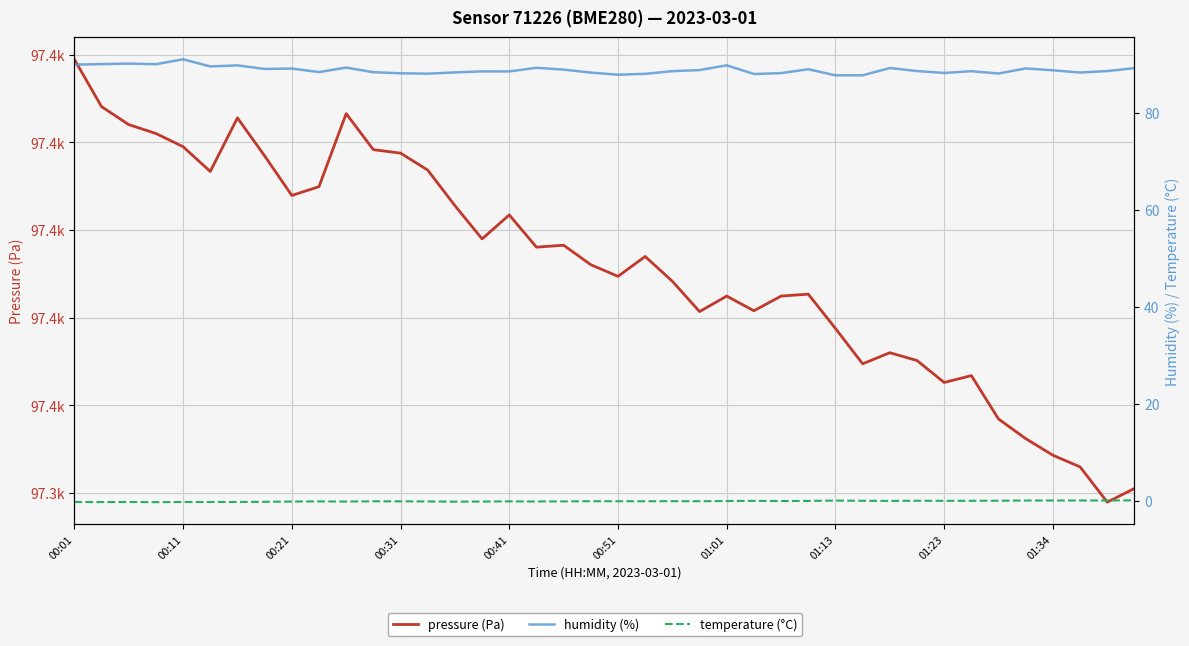

Rank the series by their maximum value, from lowest to highest.

temperature (°C), humidity (%), pressure (Pa)